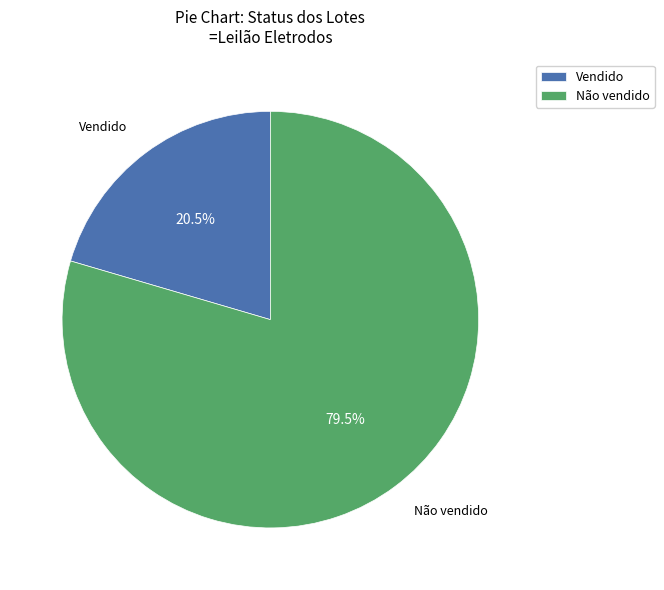

Rank the categories by value from lowest to highest.

Vendido, Não vendido